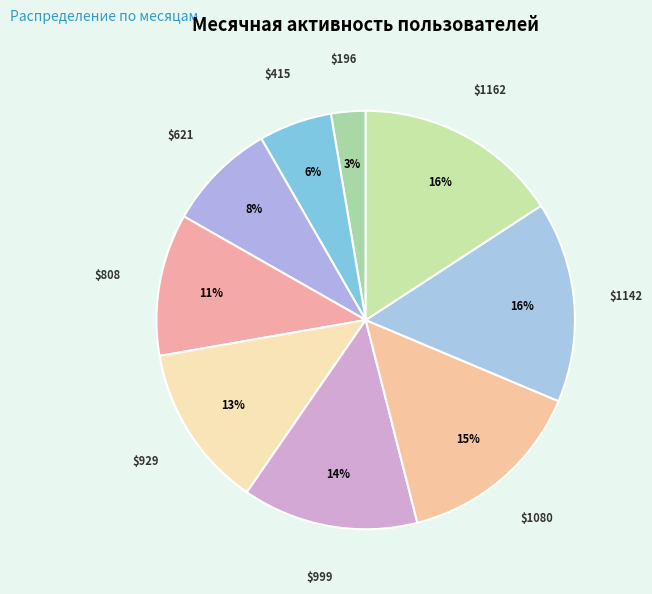

How many segments does this pie chart have?

9